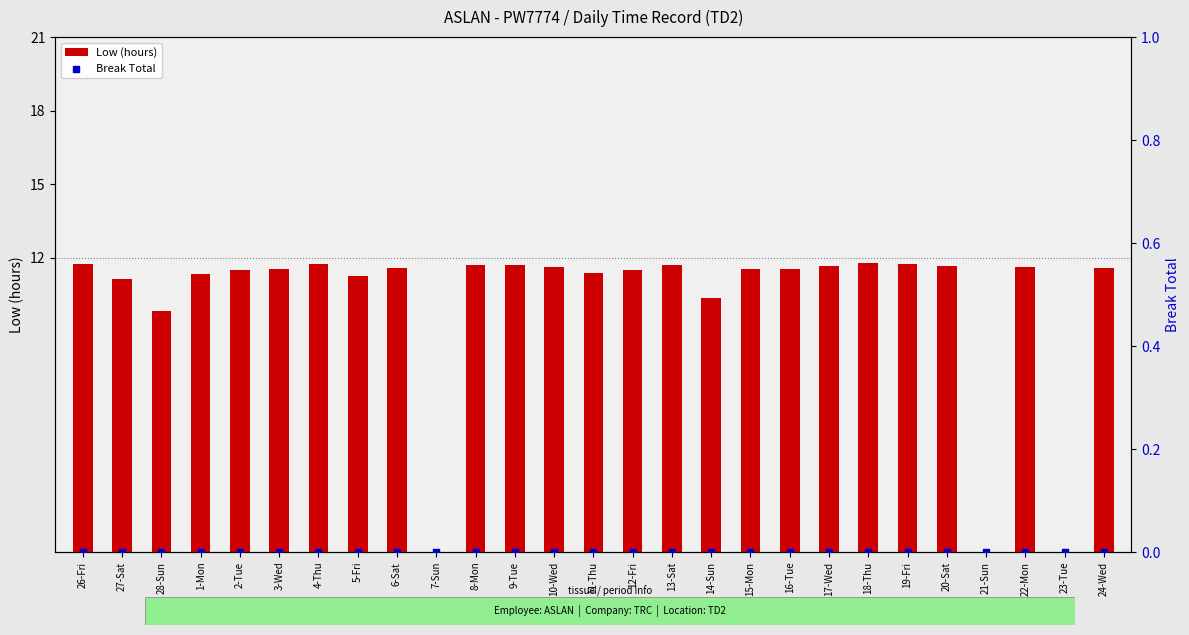

What is the total value across all series at 16-Tue?

11.5